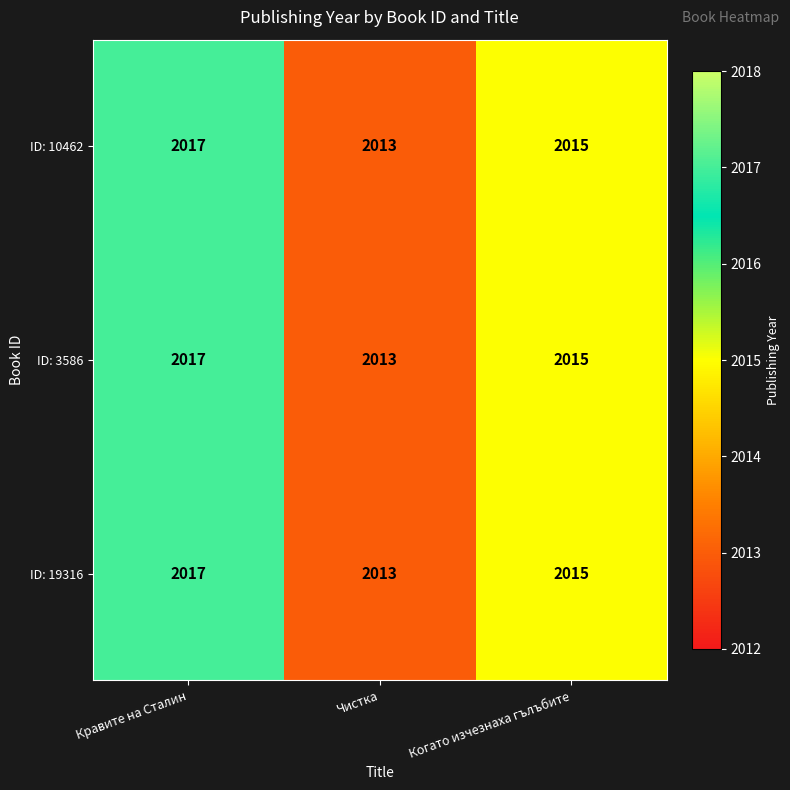

Where does the ID: 10462 series first go above 2015?

Кравите на Сталин